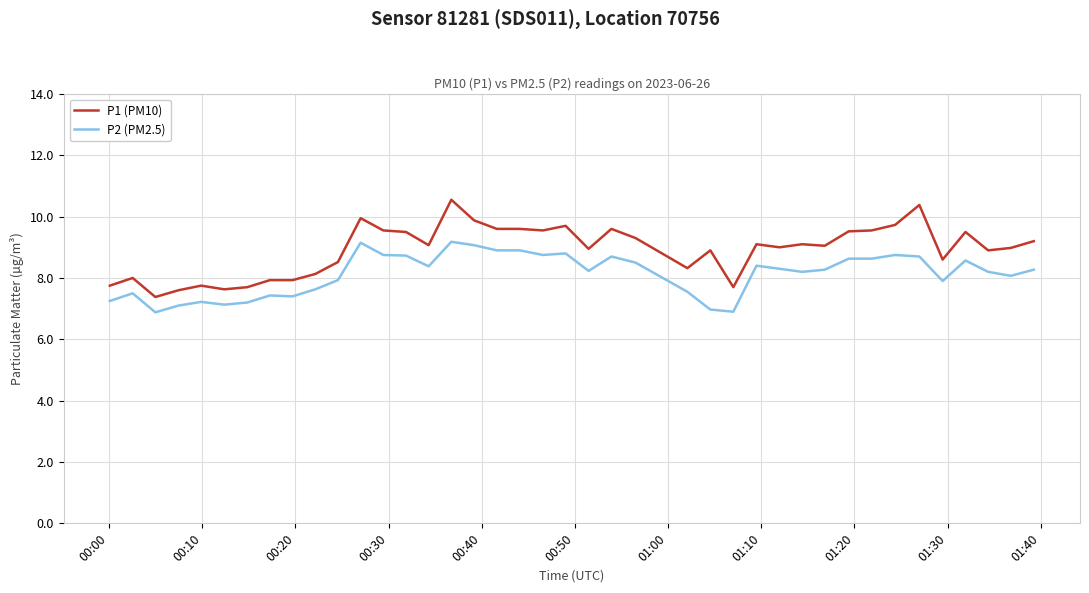

Which series has the largest total across all categories?

P1 (PM10)